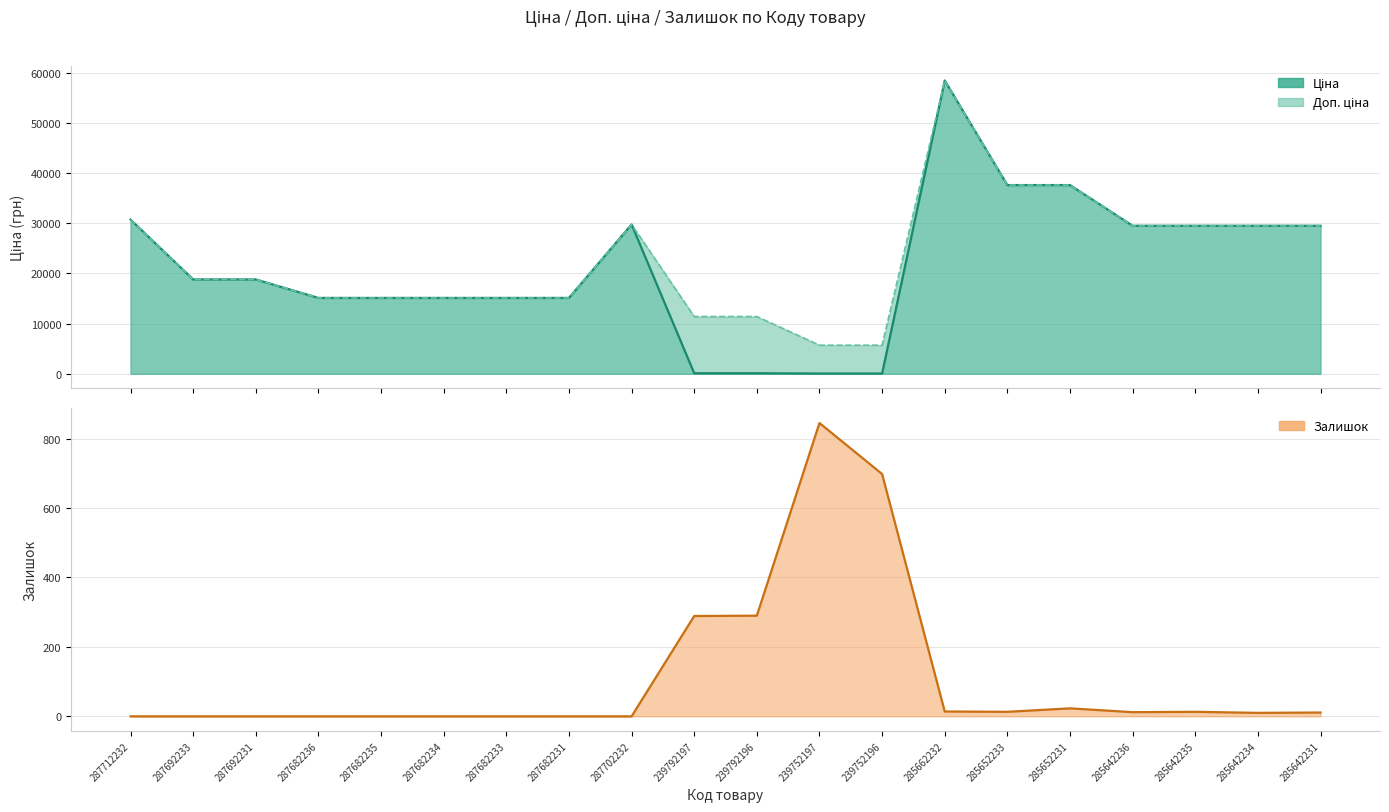

At which label is Доп. ціна closest to 32065?

287712232